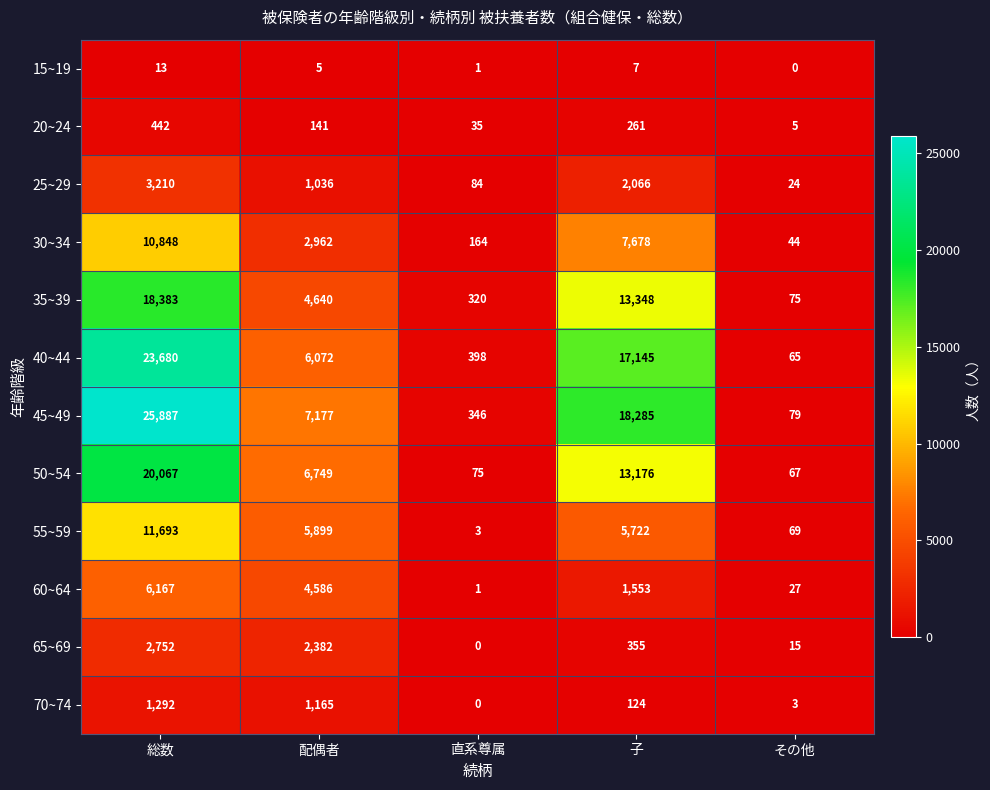

Is it true that 65~69 equals 1416 at 直系尊属?

False